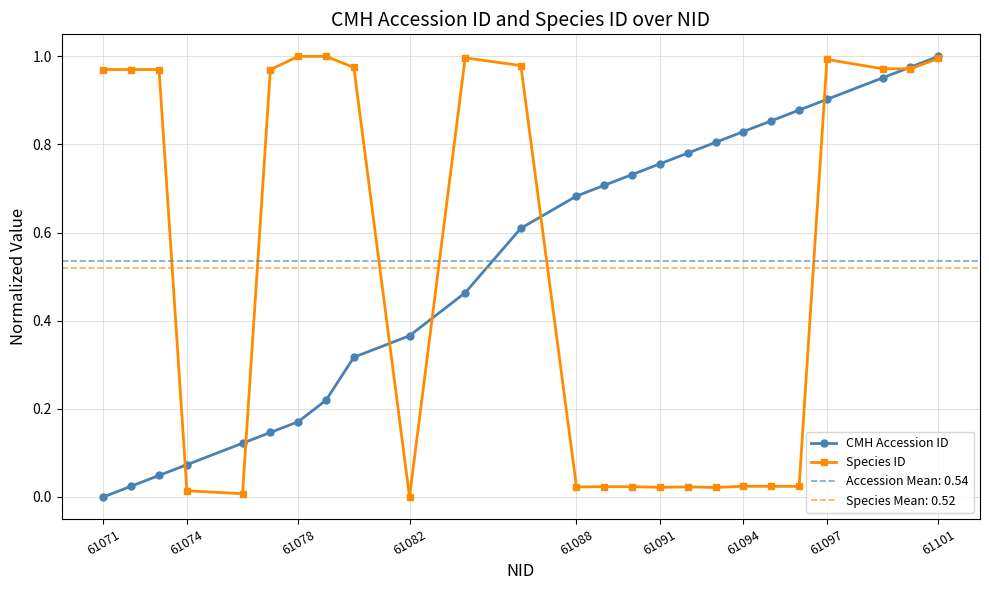

How many lines are shown in the chart?

2